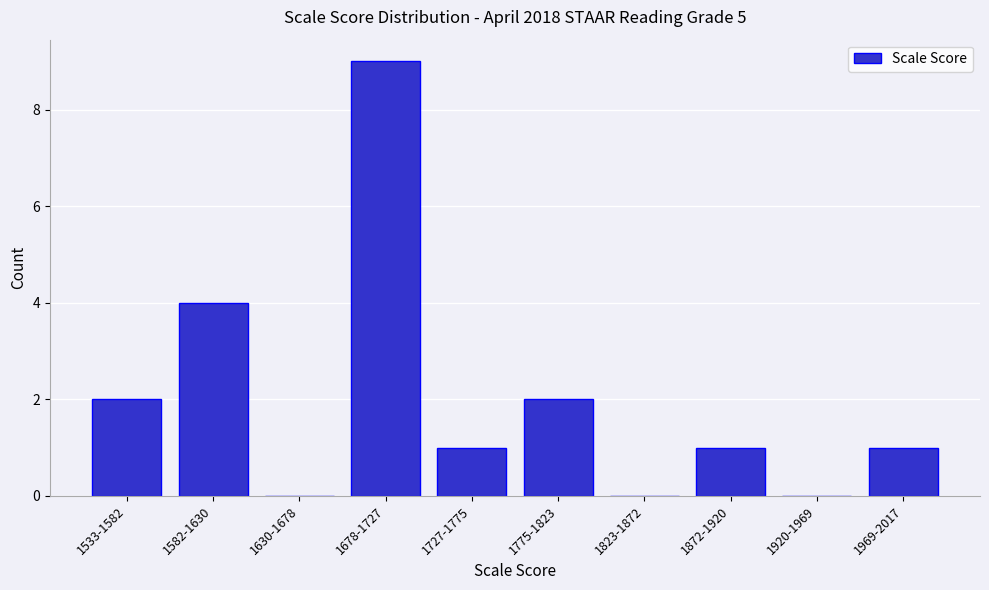

Reading right to left, what are all the values shown in this chart?

1969-2017=1	1920-1969=0	1872-1920=1	1823-1872=0	1775-1823=2	1727-1775=1	1678-1727=9	1630-1678=0	1582-1630=4	1533-1582=2